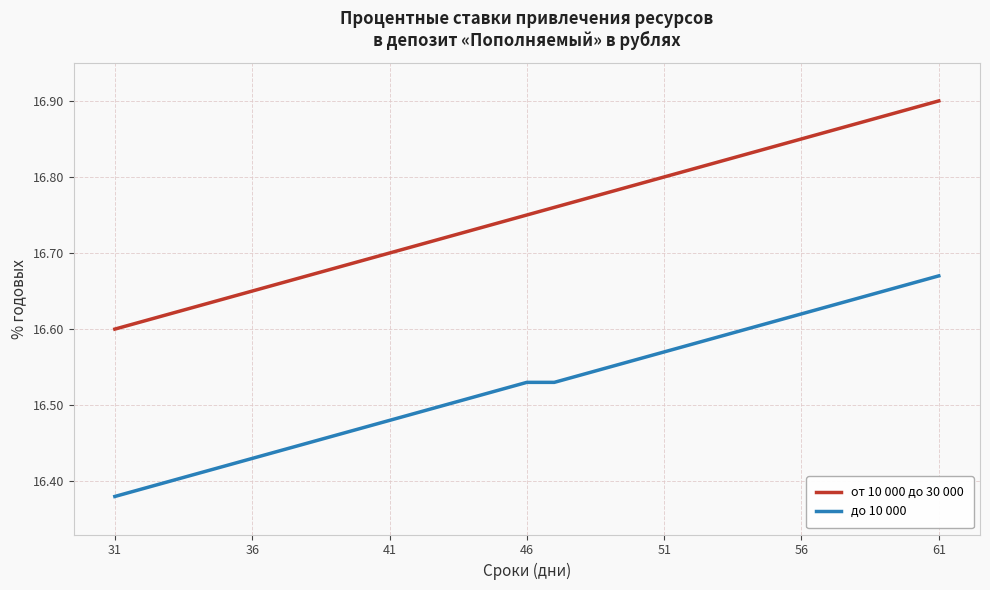

Which series has the largest total across all categories?

от 10 000 до 30 000